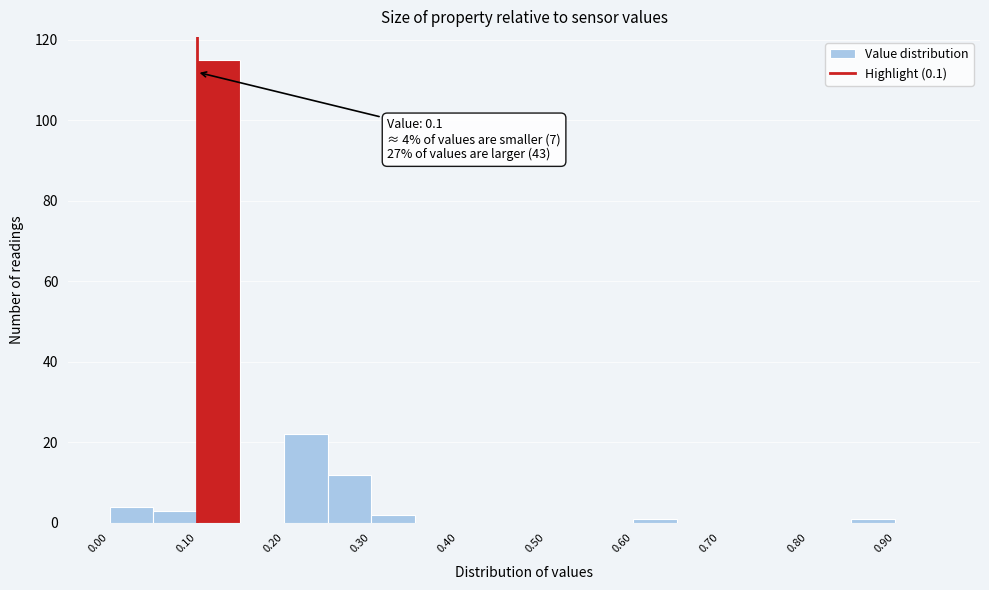

Which range on the x-axis has the tallest bar?

0.10 to 0.15